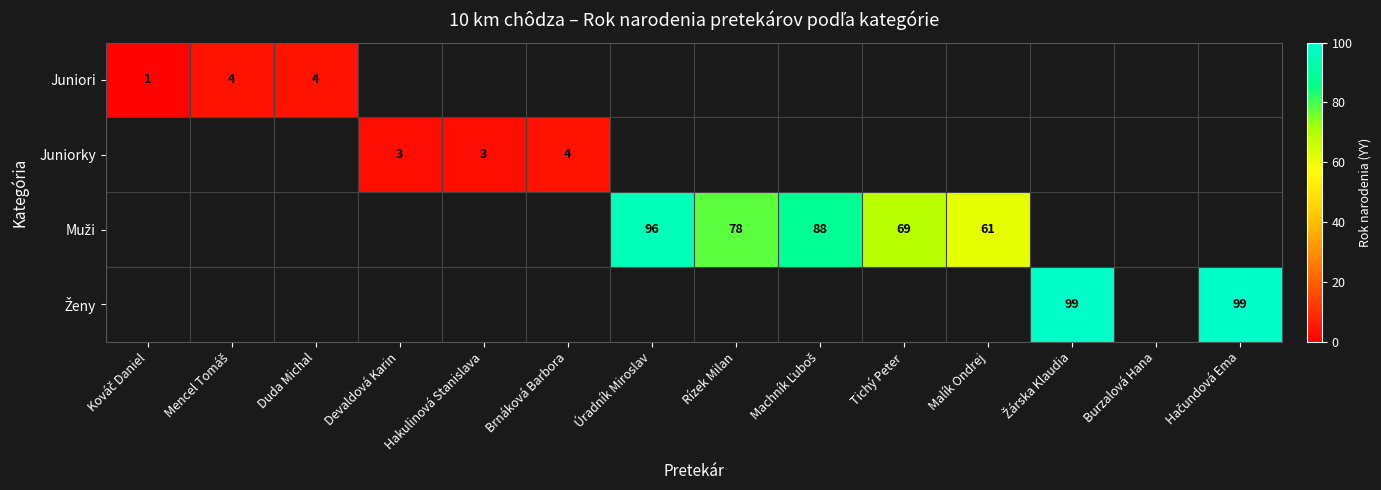

At which label does Muži first exceed 61?

Úradník Miroslav